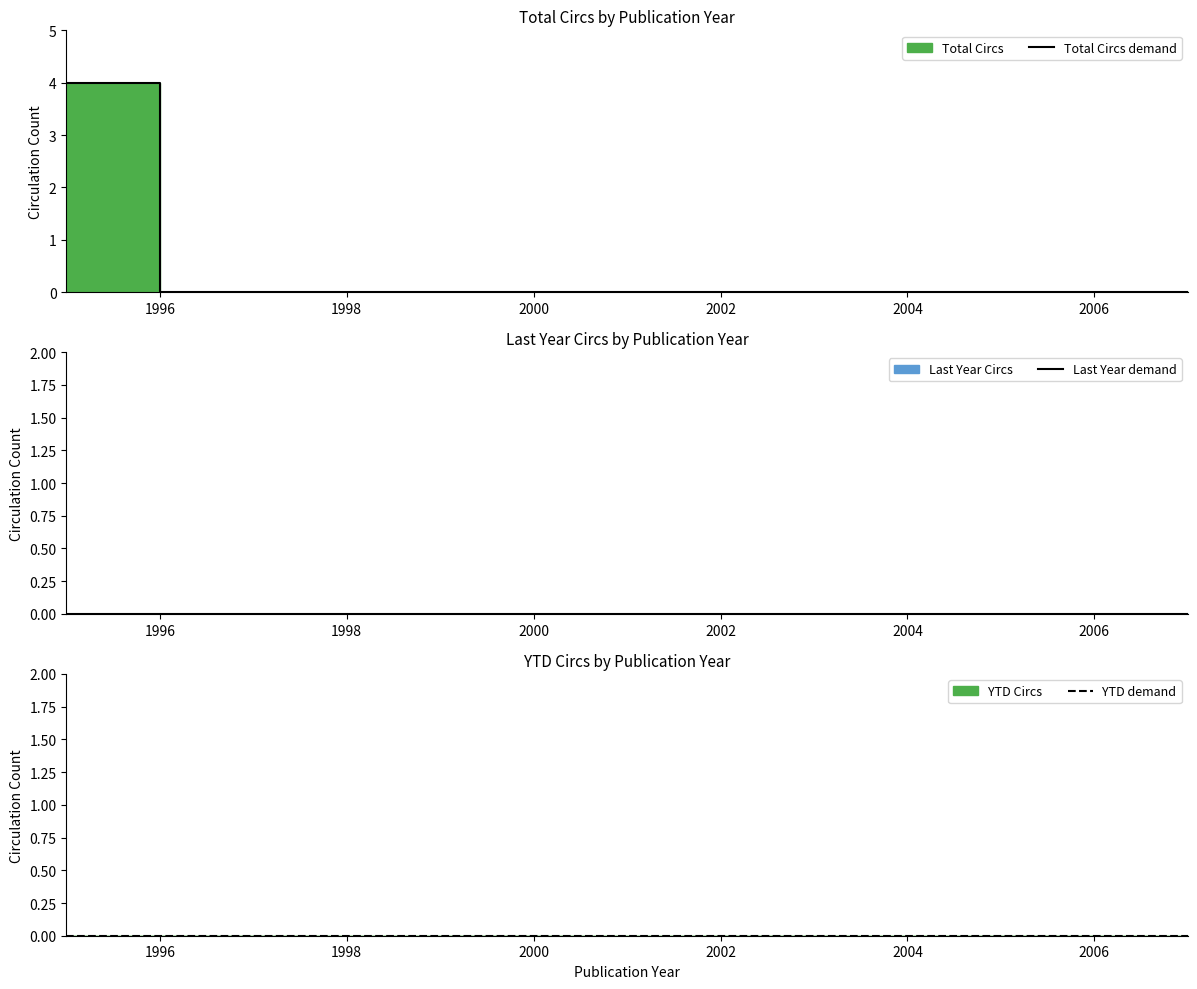

What is the value of the Total Circs demand point at the 1st from the left?

4